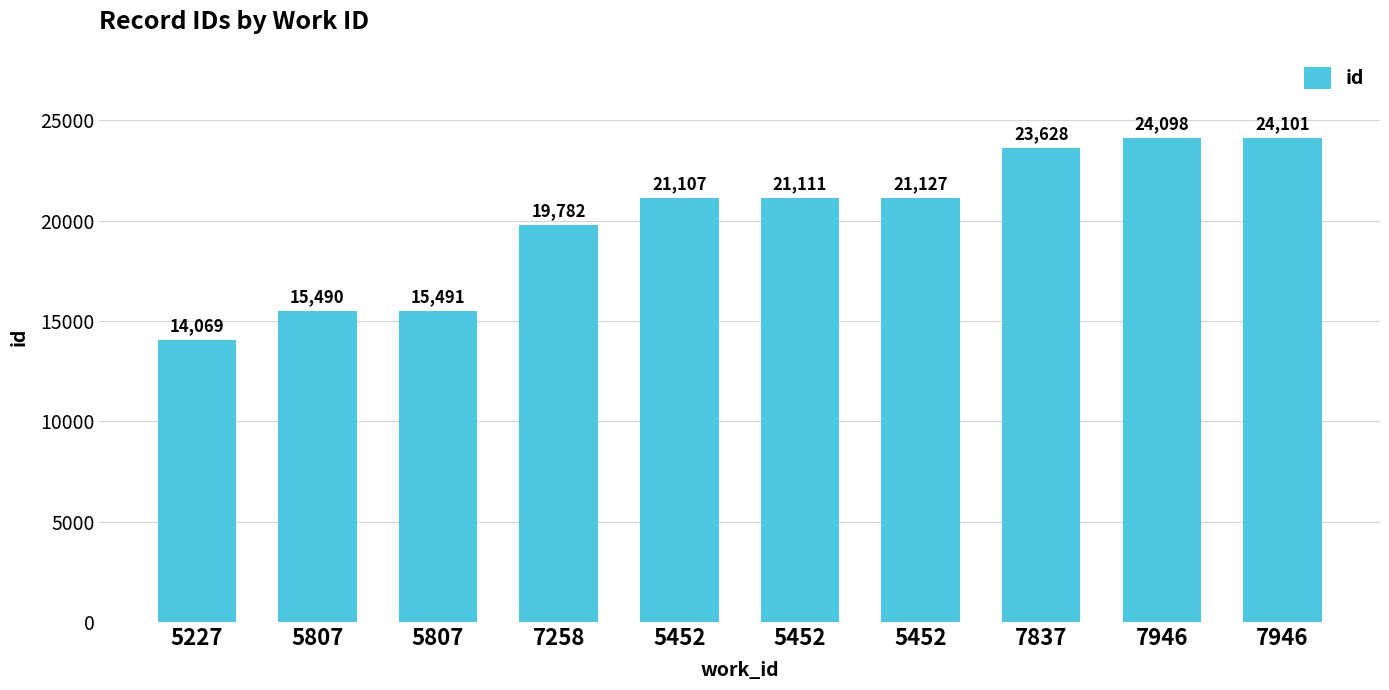

True or false: the data shows 15491 at 5807.

True